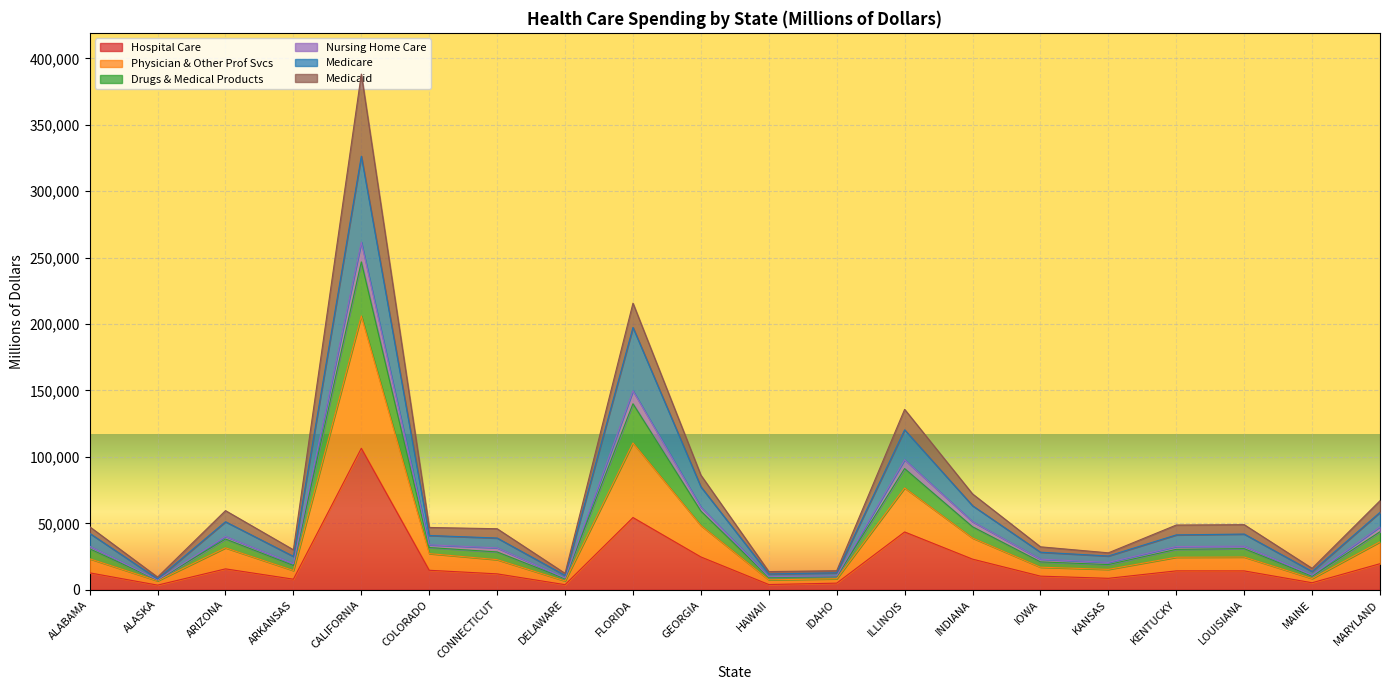

True or false: Drugs & Medical Products and Hospital Care intersect in this chart.

False